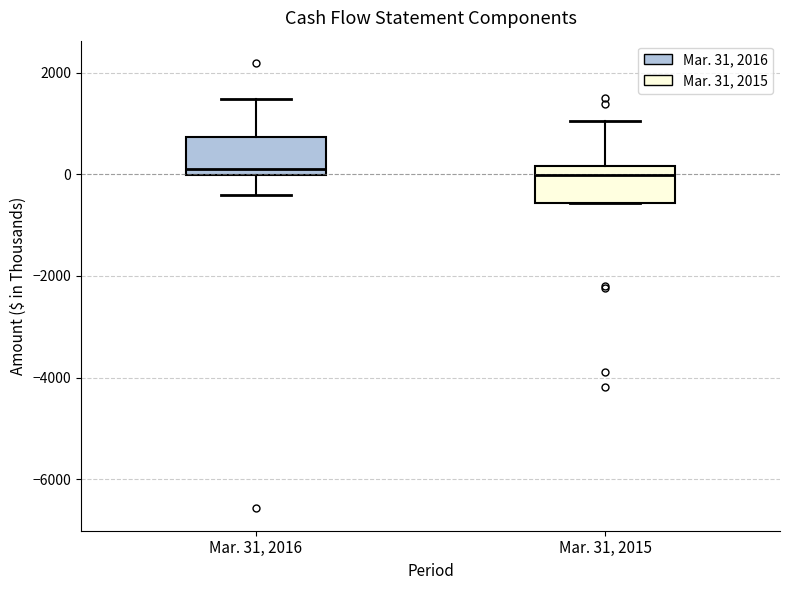

Where does the median line of the box for Mar. 31, 2015 sit on the y-axis? The values are not printed on the chart, so give them approximately, as read against the axis.

0